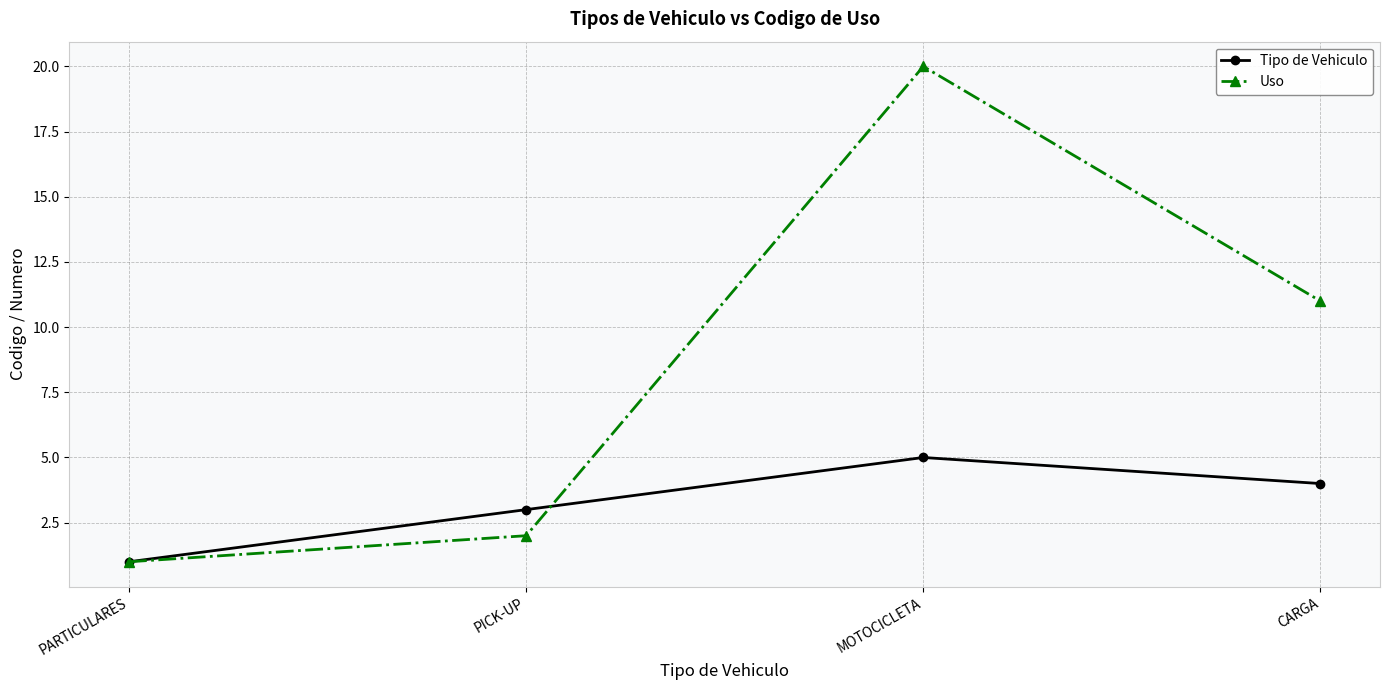

Which category has the highest value across all series?

MOTOCICLETA